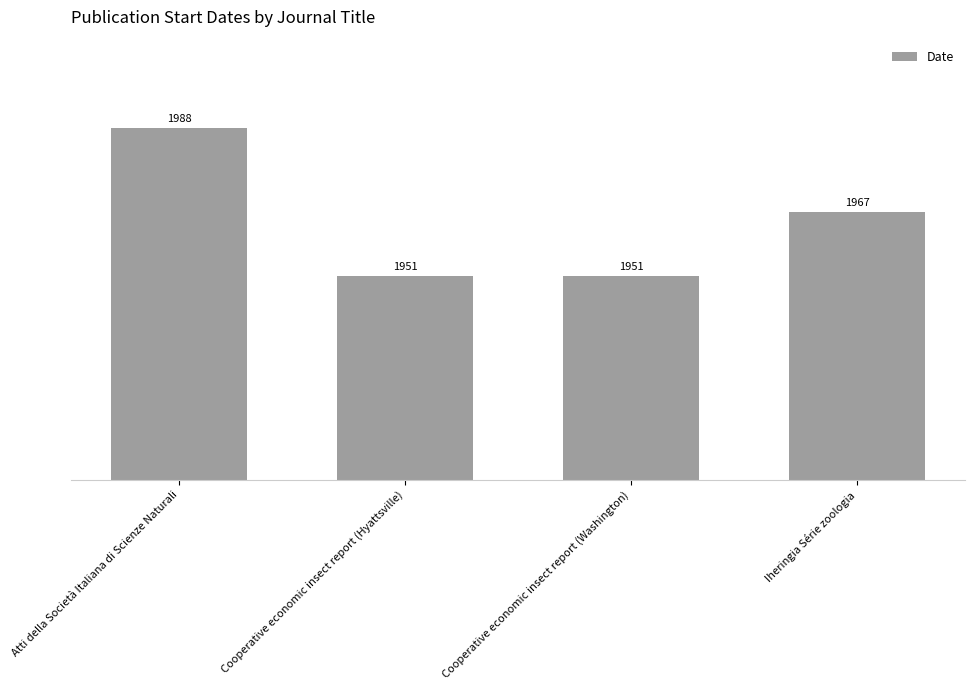

What is the difference between the values at Cooperative economic insect report (Washington) and Iheringia Série zoologia?

16